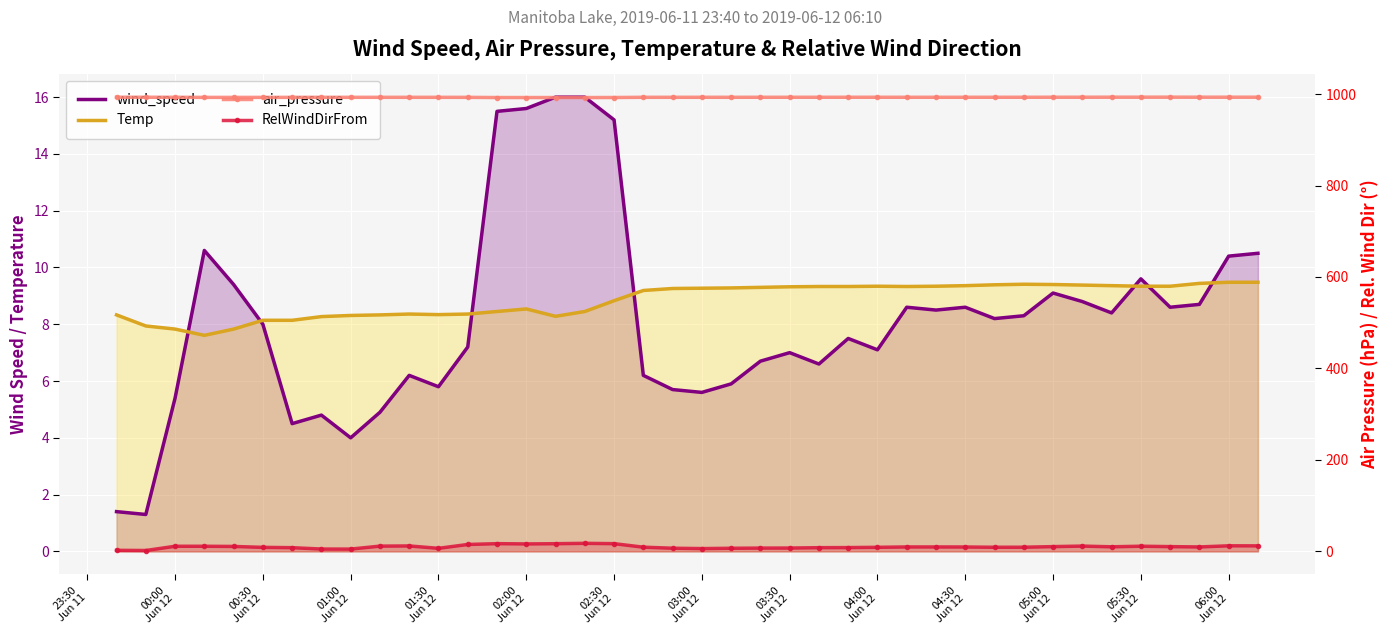

What is the value of the air_pressure point at the 12th from the left?

992.8